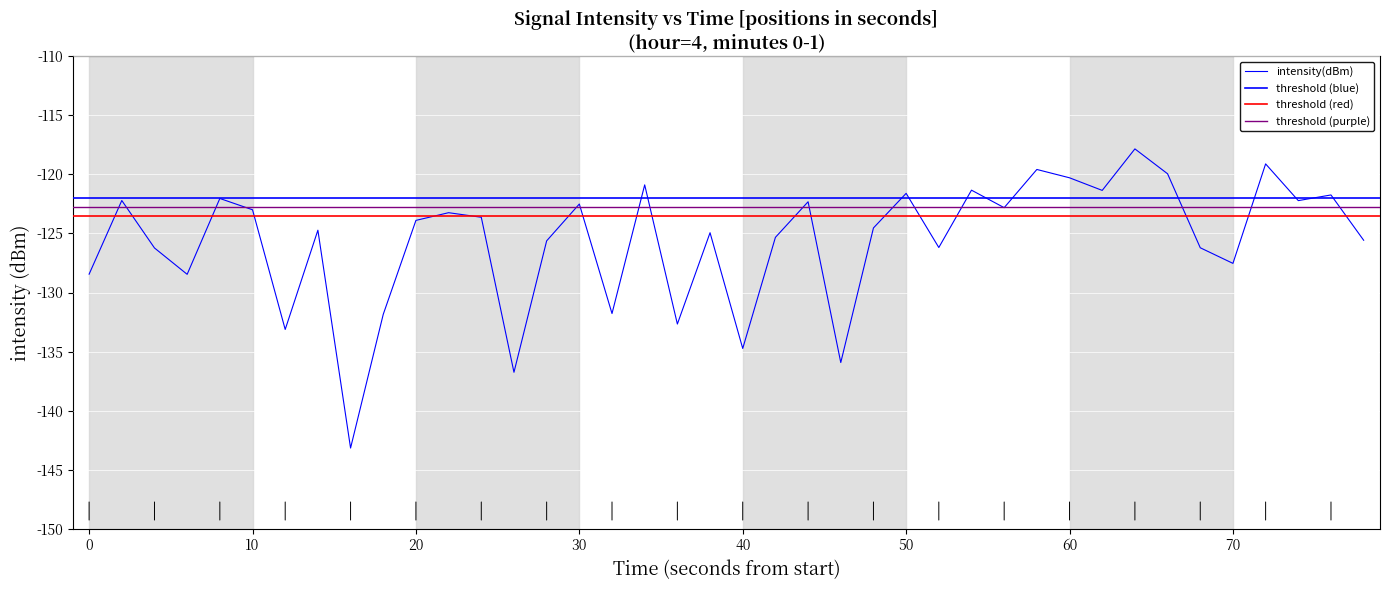

Reading right to left, what are all the values shown in this chart?

-125.6	-121.7	-122.2	-119.1	-127.5	-126.2	-119.9	-117.8	-121.4	-120.3	-119.6	-122.8	-121.3	-126.2	-121.6	-124.5	-135.9	-122.3	-125.3	-134.7	-124.9	-132.7	-120.9	-131.8	-122.5	-125.6	-136.8	-123.6	-123.2	-123.9	-131.8	-143.2	-124.7	-133.1	-123.0	-122.0	-128.5	-126.2	-122.2	-128.4